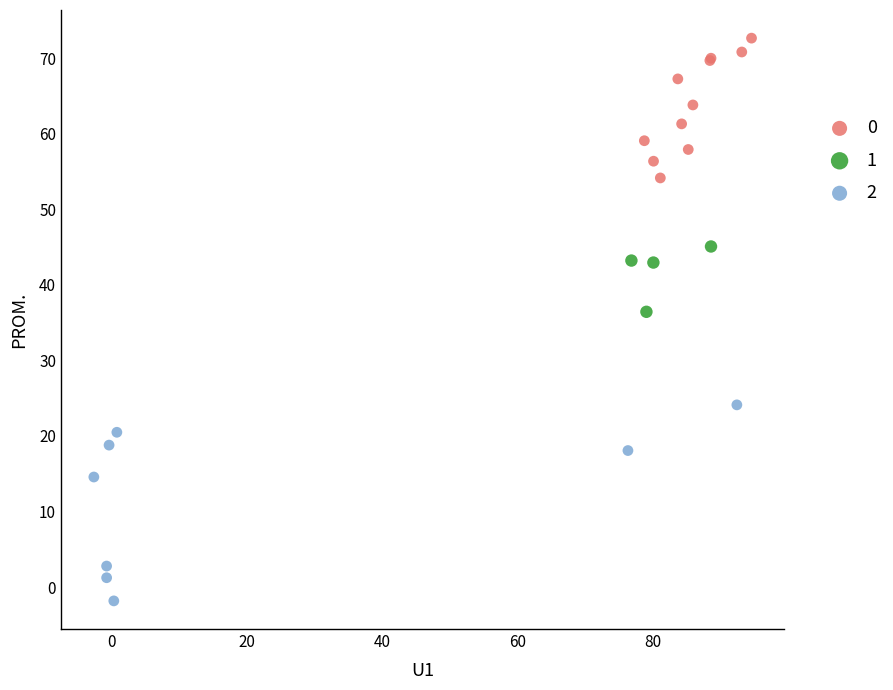

Which series contains the highest Y value?

0